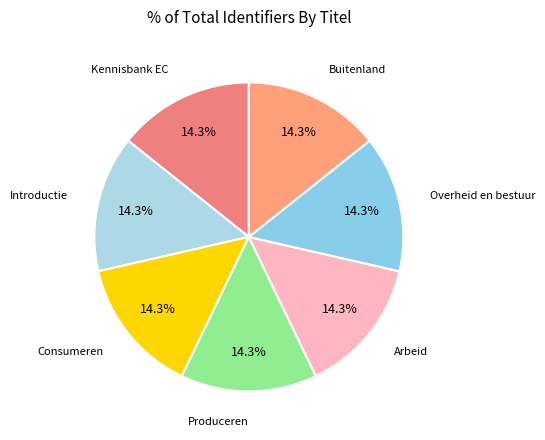

What is the ratio of the value at Consumeren to the value at Overheid en bestuur?

1.0